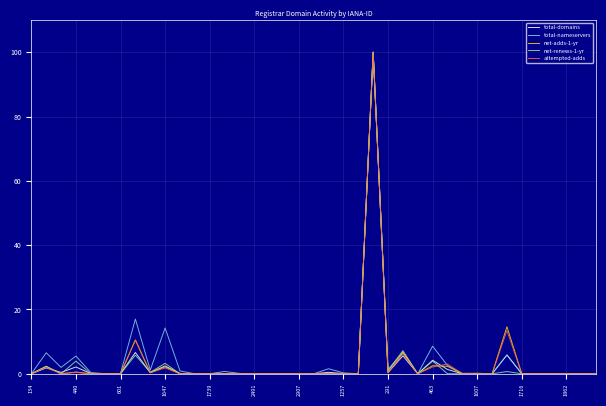

What is the greatest value displayed?

100.0